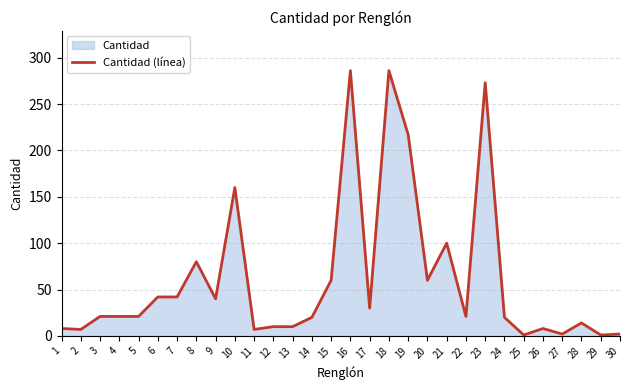

Where does the data first go above 21?

6